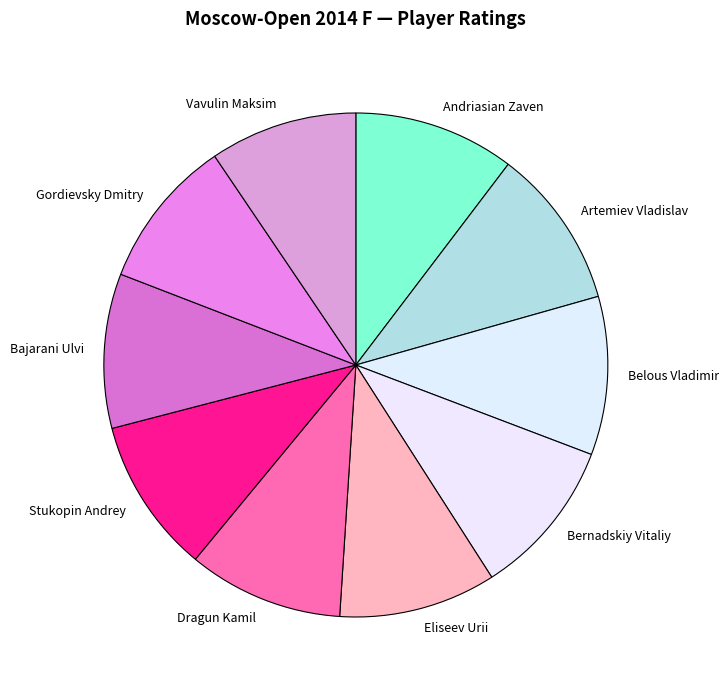

Count the number of slices in the pie.

10